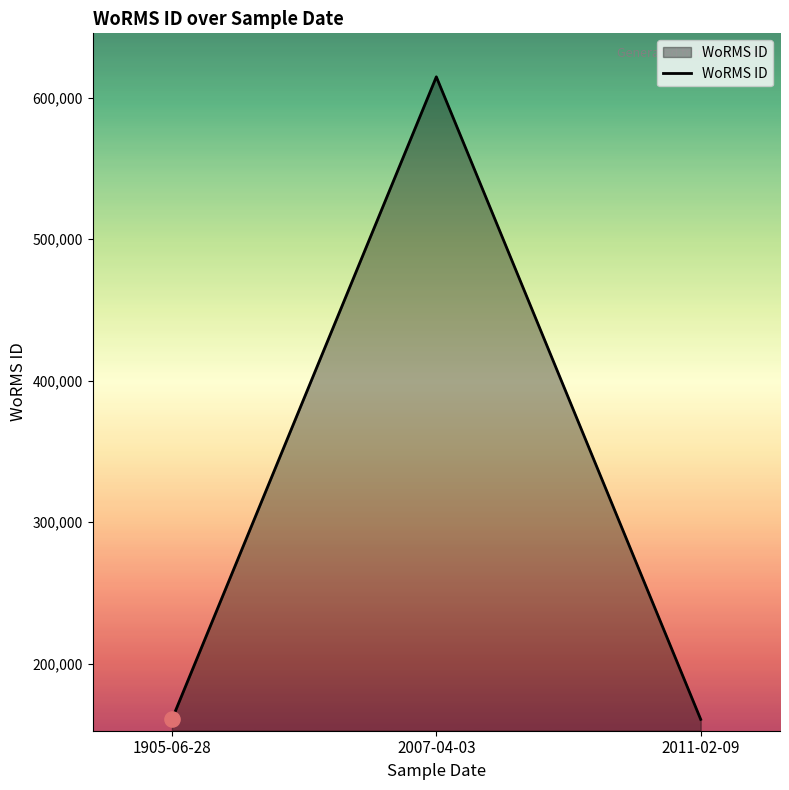

What is the change in value from 2007-04-03 to 2011-02-09?

-454256